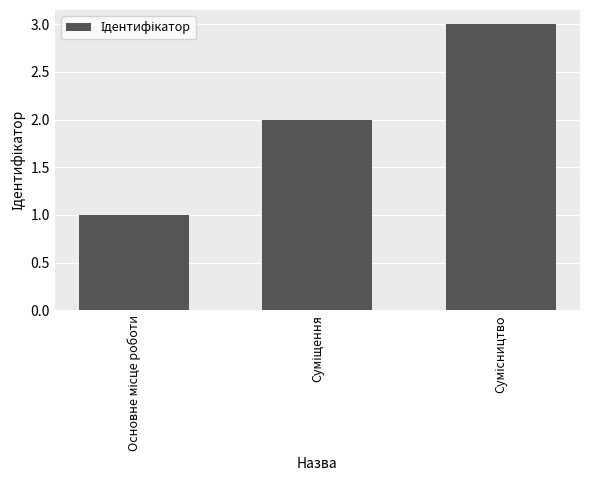

Does the chart contain stacked bars?

No